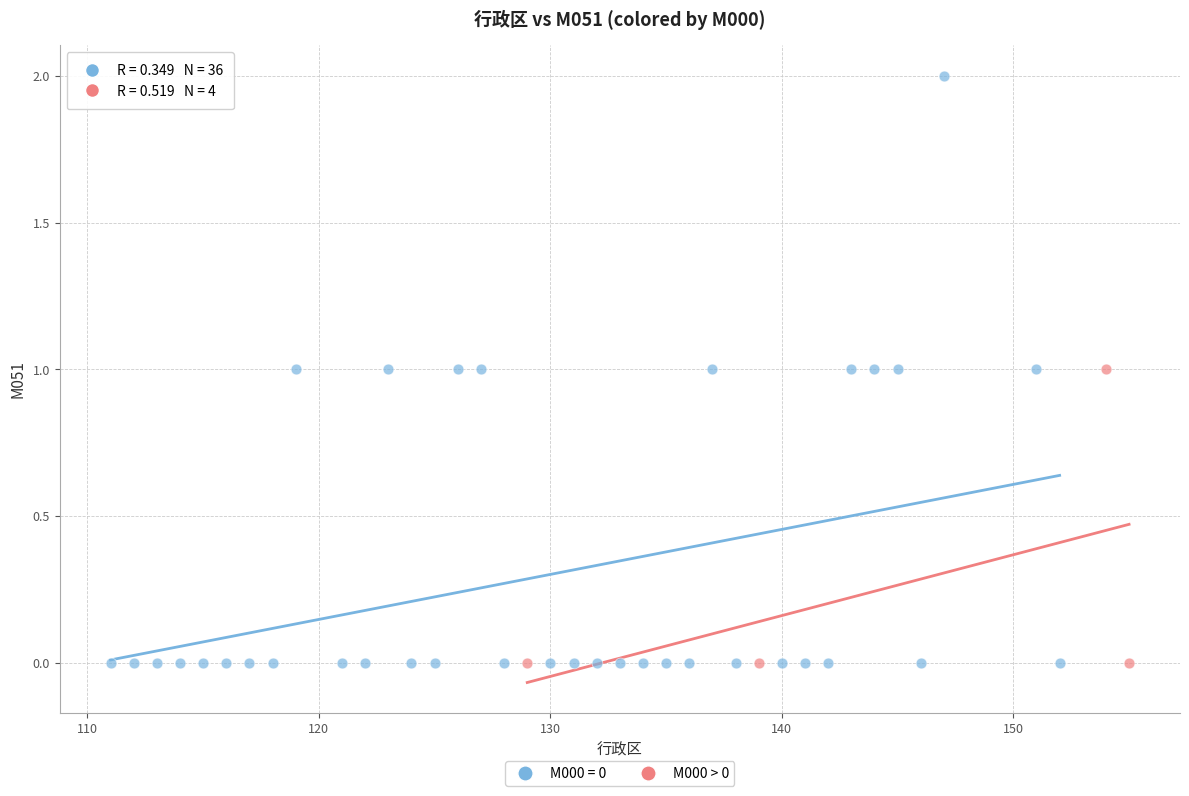

Which series has the largest Y range (max minus min)?

M000 = 0